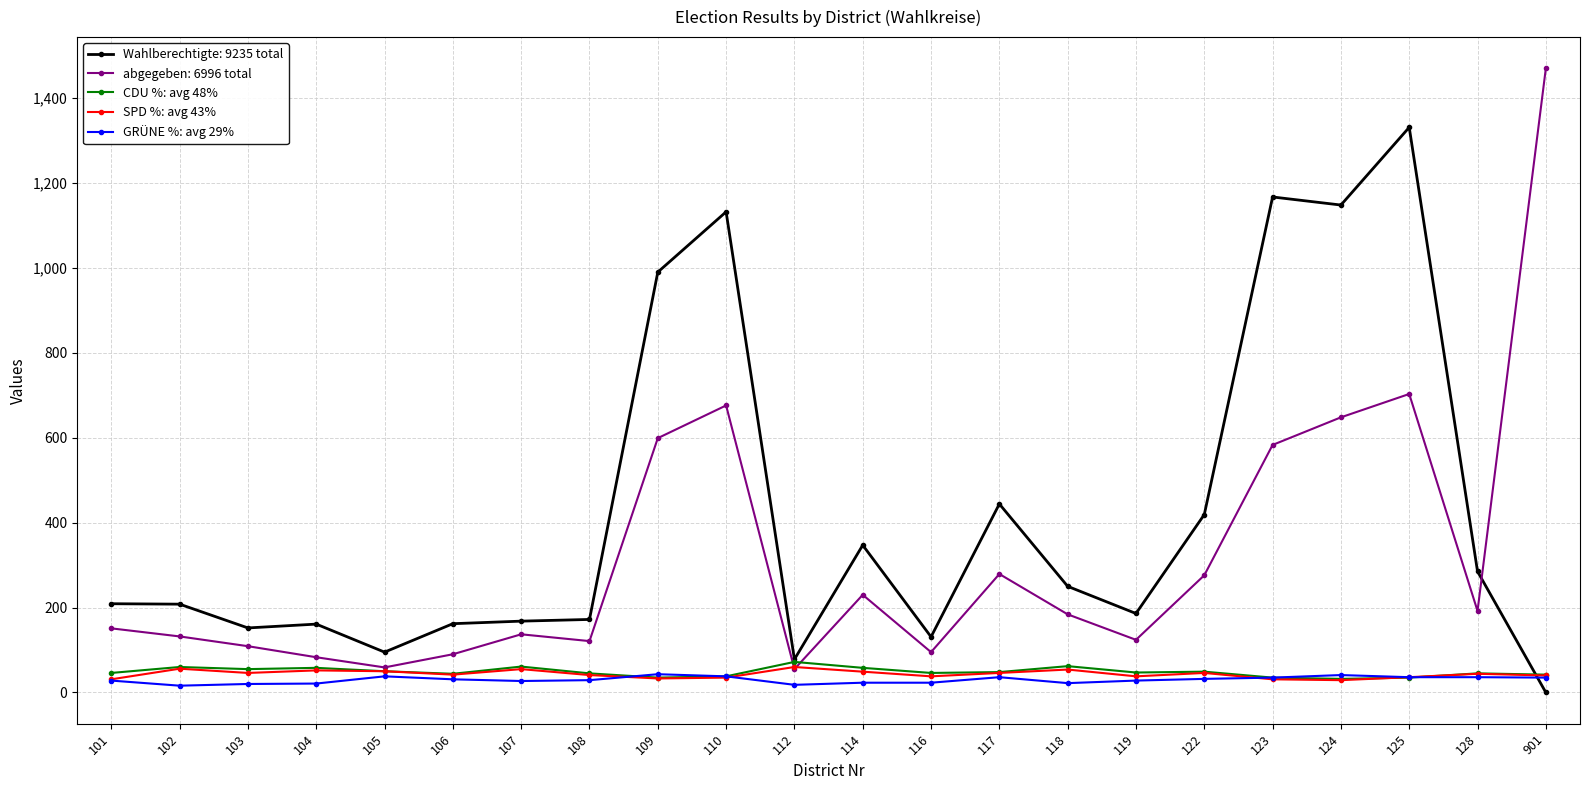

True or false: GRÜNE %: avg 29% has more than 0 interior local peaks.

True